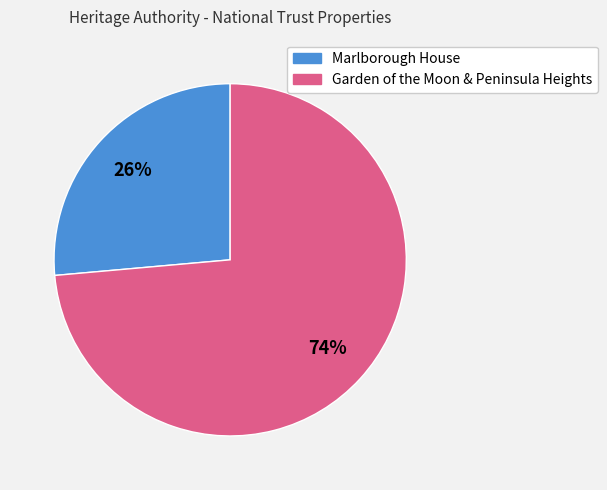

To the nearest percent, what portion does Marlborough House represent?

26%